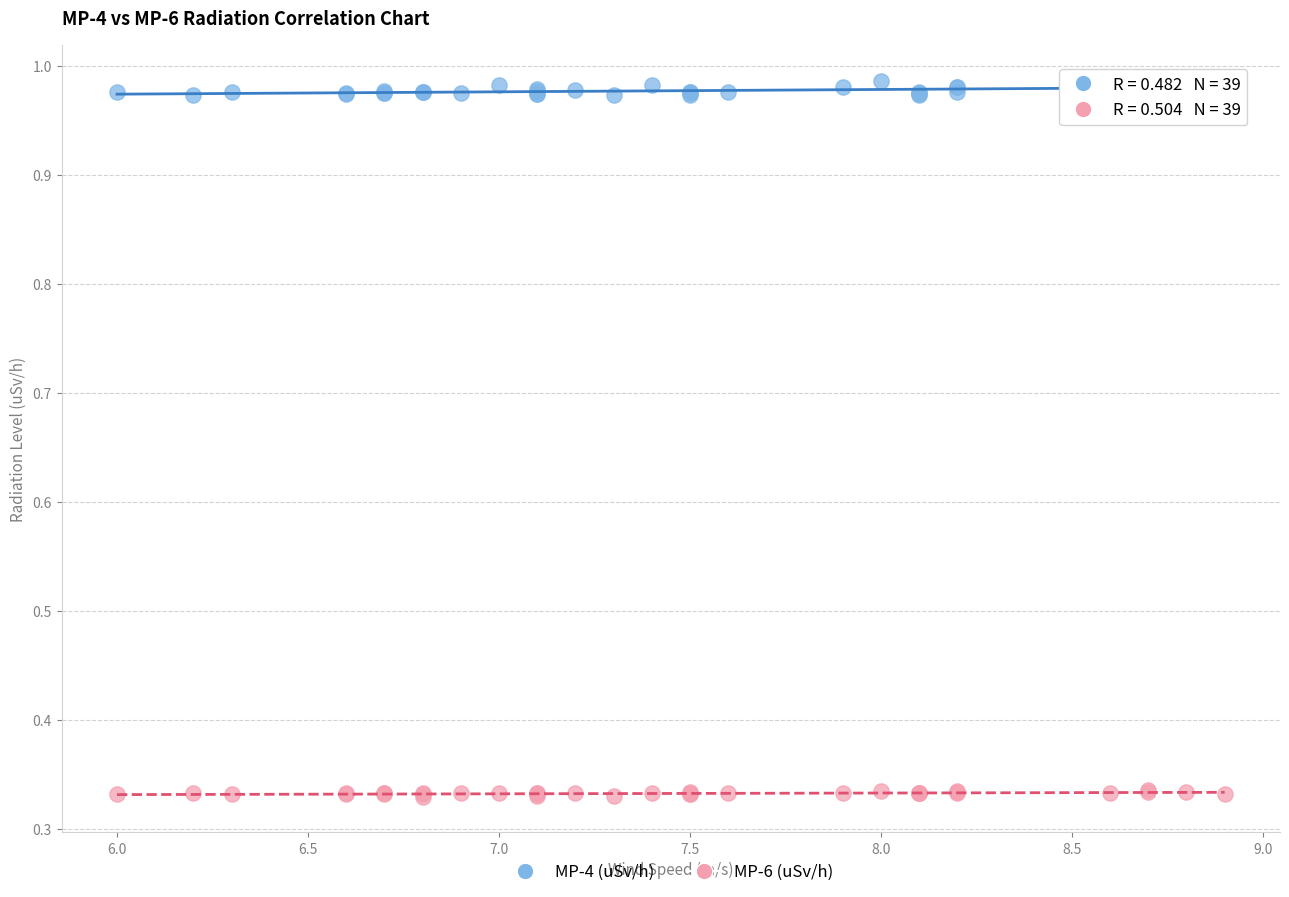

Which series contains the highest Y value?

MP-4 (uSv/h)